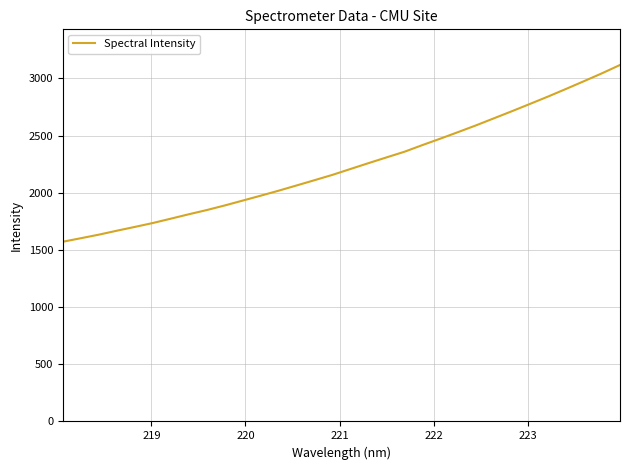

What is the greatest value displayed?

3117.8